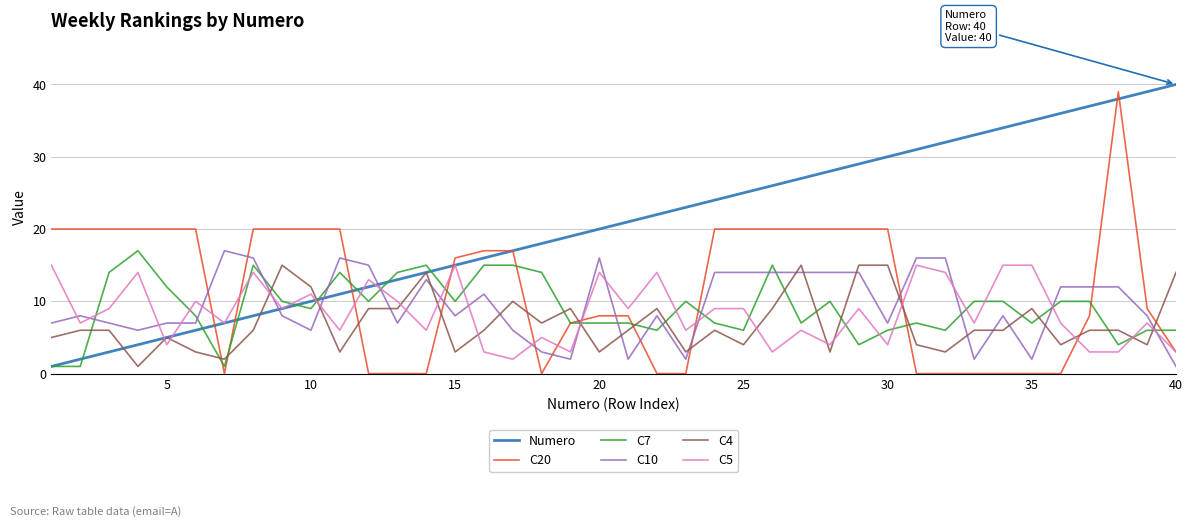

What is the maximum value shown in the chart?

40